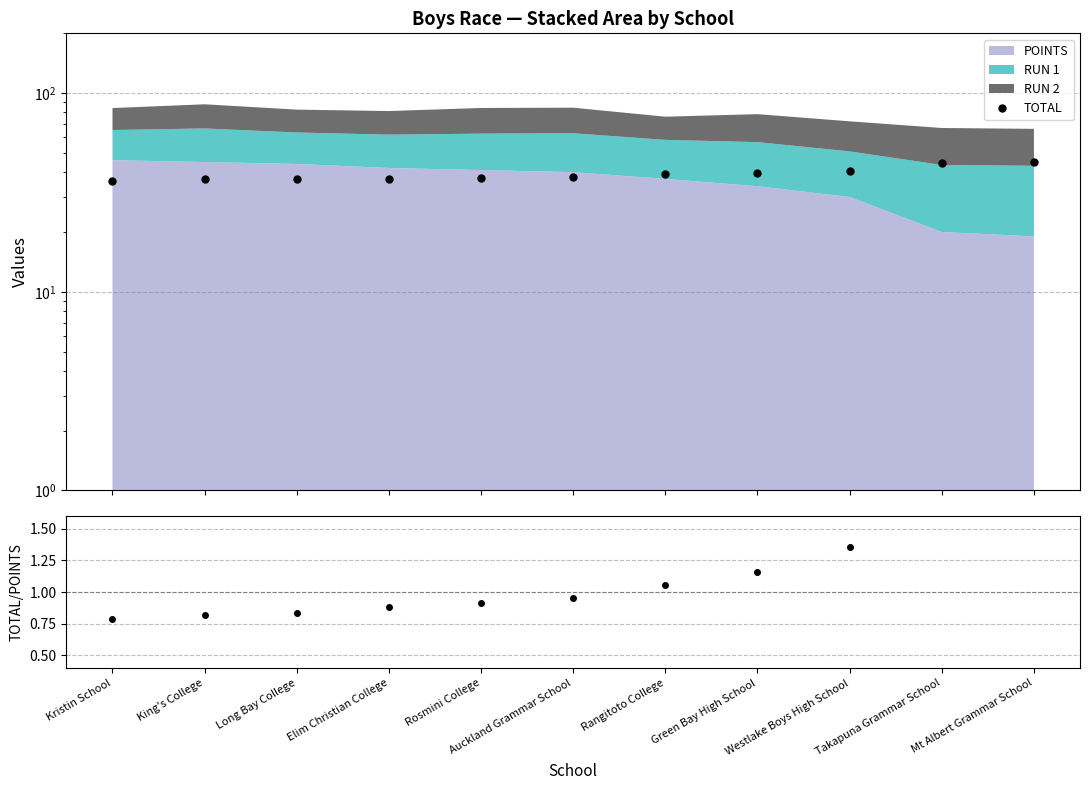

At how many categories does at least one series exceed 25?

11